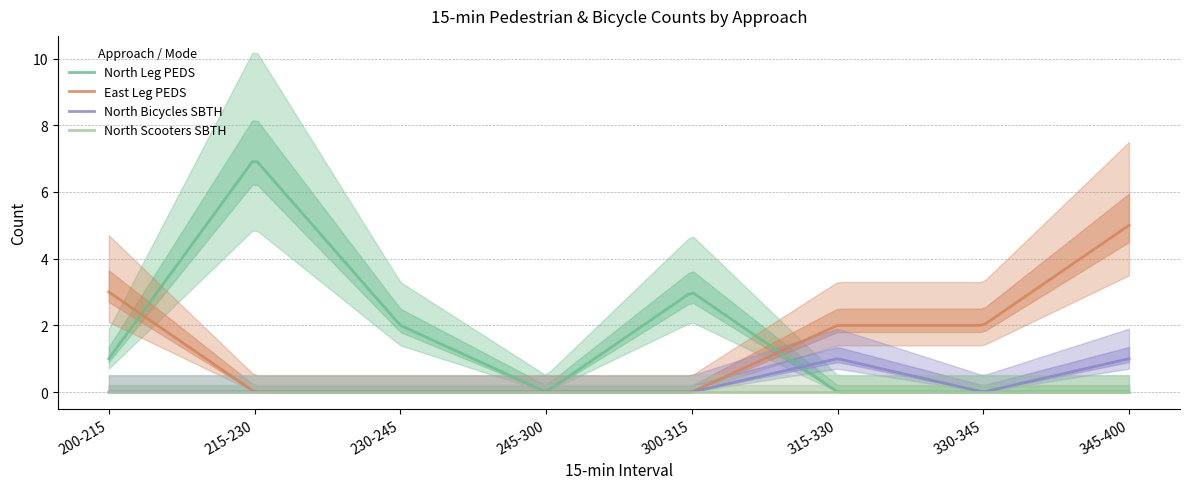

What is the label of the 2nd point from the right?

330-345